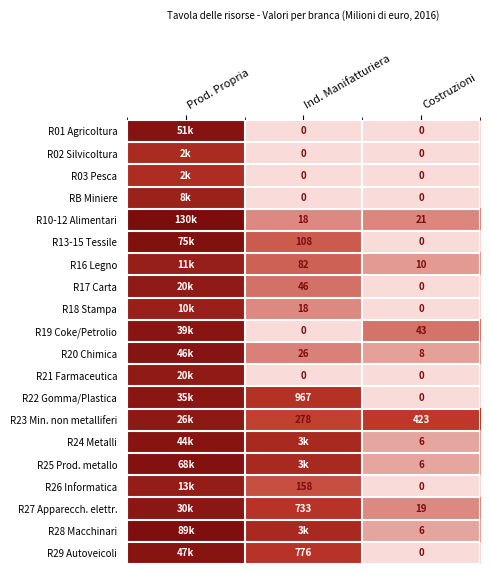

How many distinct data groups are displayed?

20